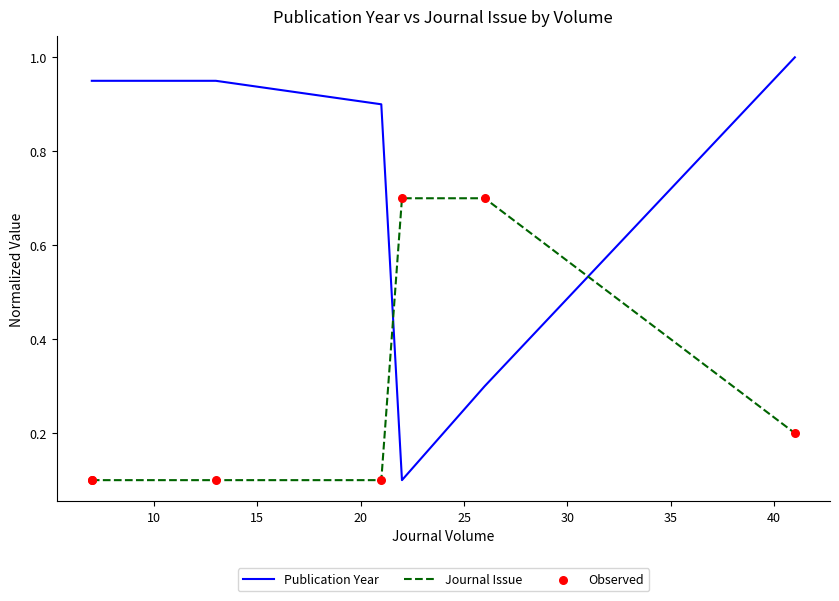

Which series contains the lowest Y value?

Publication Year